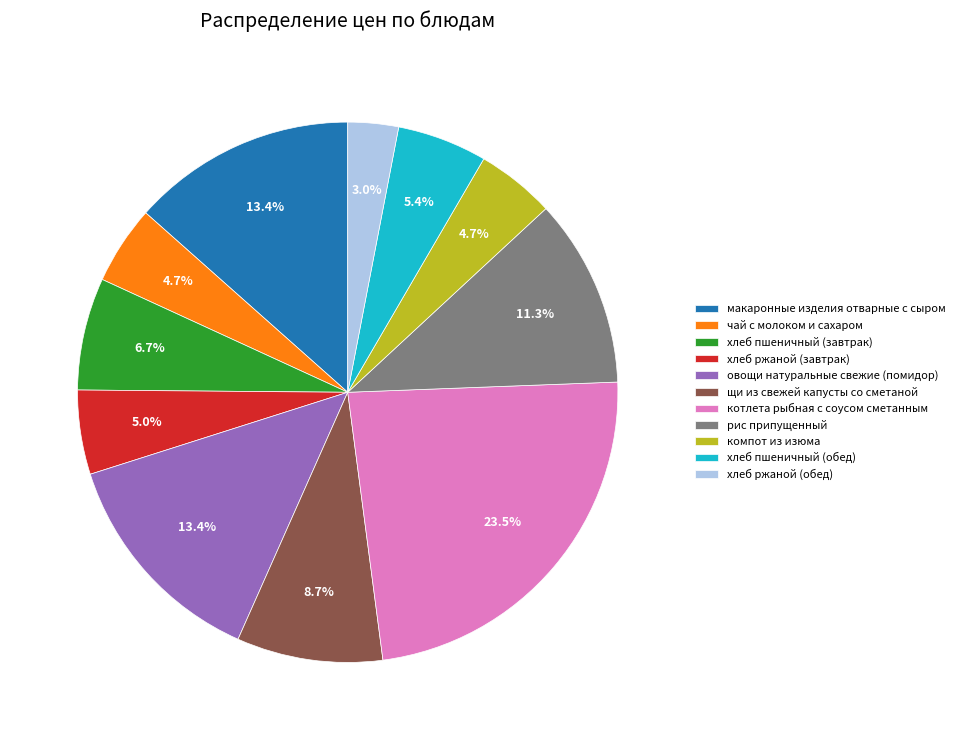

What percentage is the овощи натуральные свежие (помидор) slice, to the nearest percent?

13%